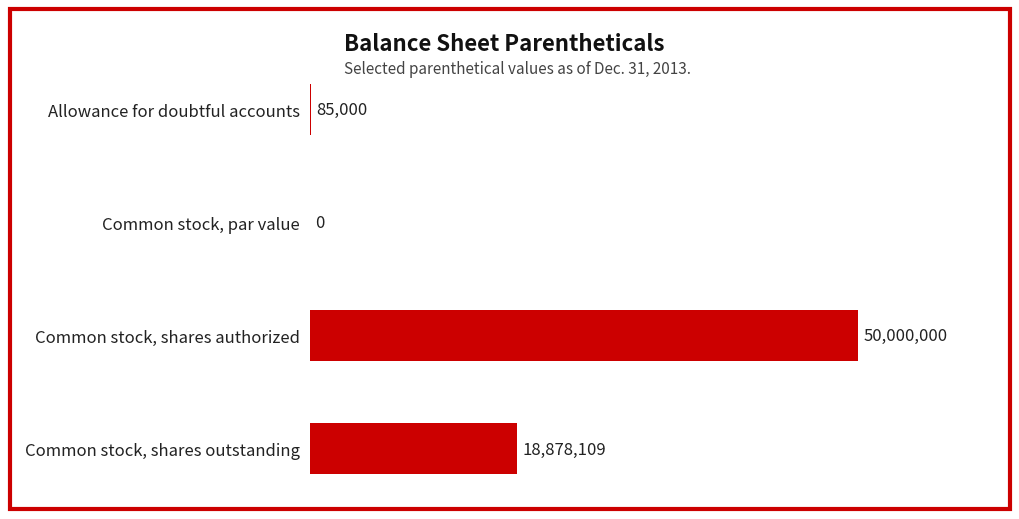

How many data points does each series have?

4